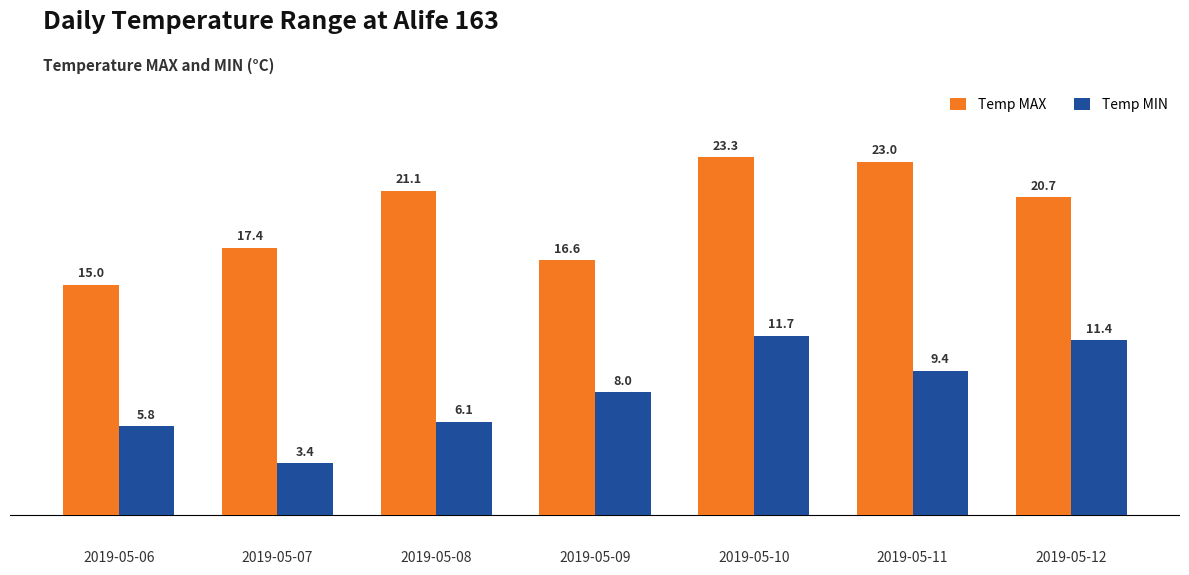

Reading right to left, what are all the values shown in this chart?

Temp MAX: 2019-05-12=20.7	2019-05-11=23.0	2019-05-10=23.3	2019-05-09=16.6	2019-05-08=21.1	2019-05-07=17.4	2019-05-06=15.0
Temp MIN: 2019-05-12=11.4	2019-05-11=9.4	2019-05-10=11.7	2019-05-09=8.0	2019-05-08=6.1	2019-05-07=3.4	2019-05-06=5.8